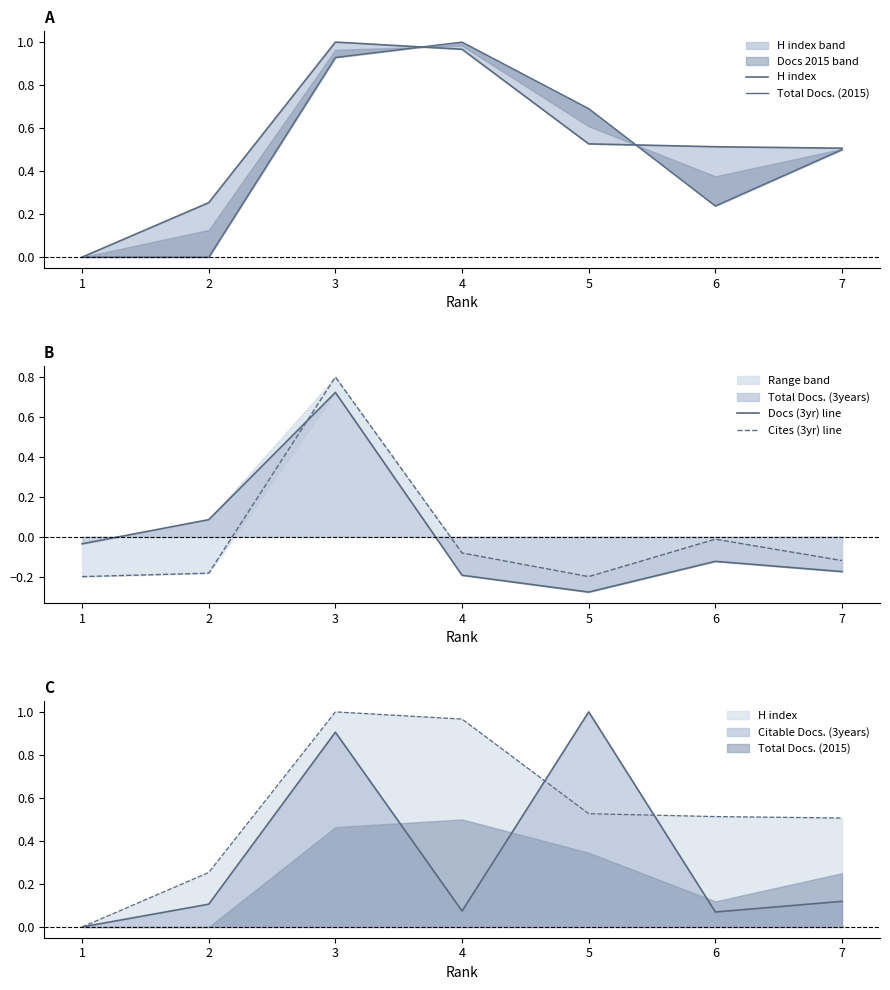

What is the lowest value of the Docs (3yr) line series?

-0.3